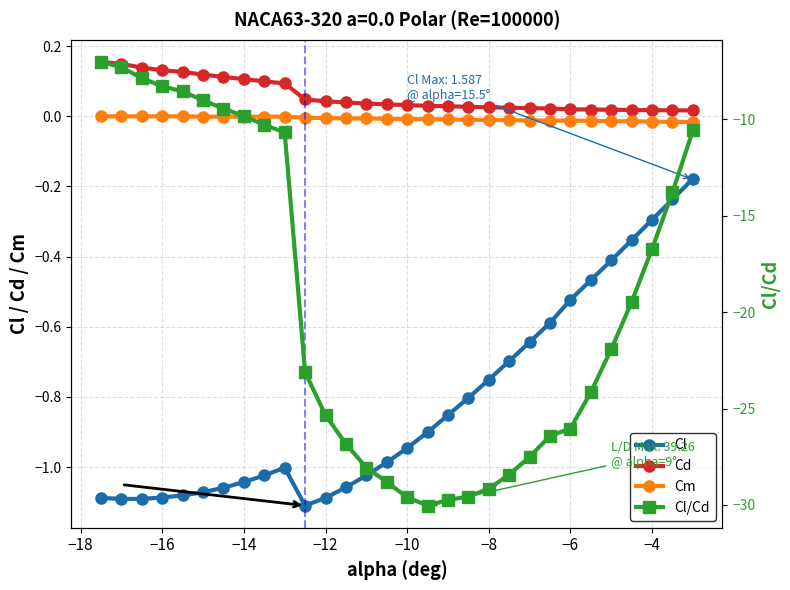

Which series has the widest spread of values?

Cl/Cd